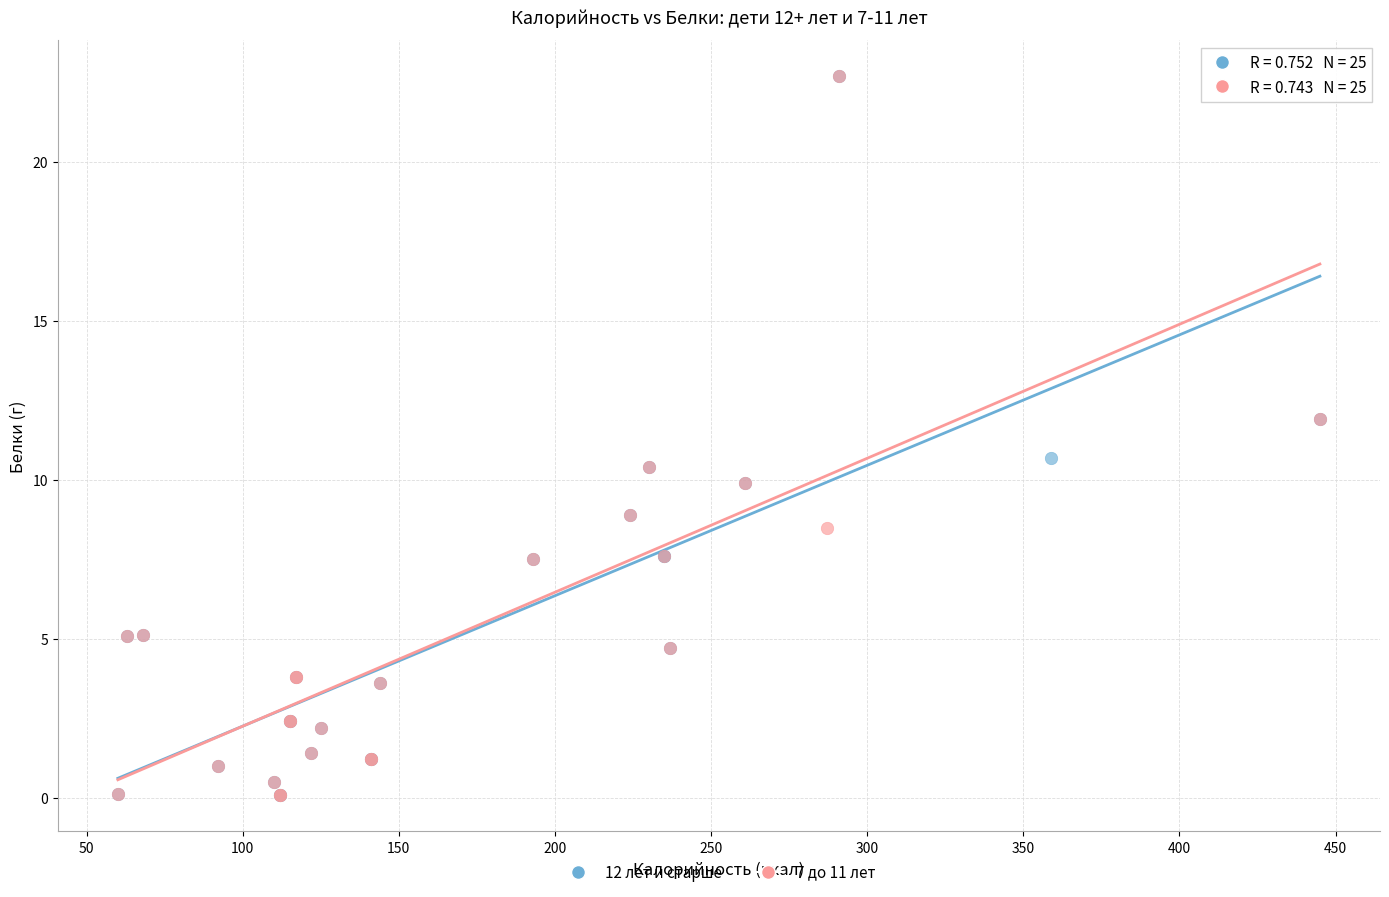

What are all the series names shown in the legend?

12 лет и старше, 7 до 11 лет